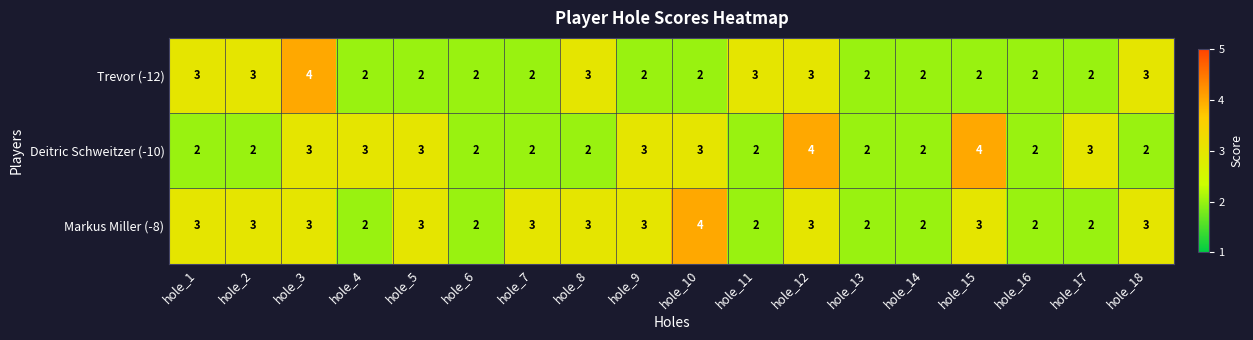

How many Markus Miller (-8) values are between 2 and 3?

17